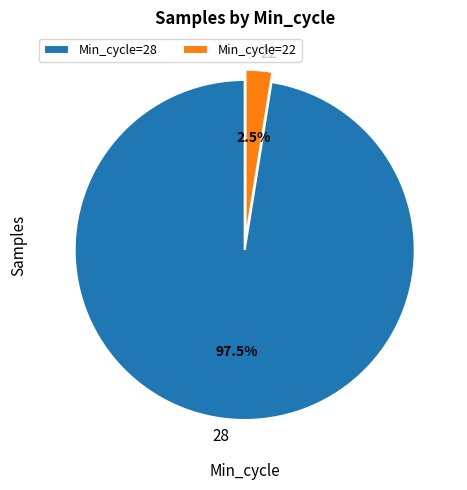

Is it true that 28 is 10% of the pie?

False